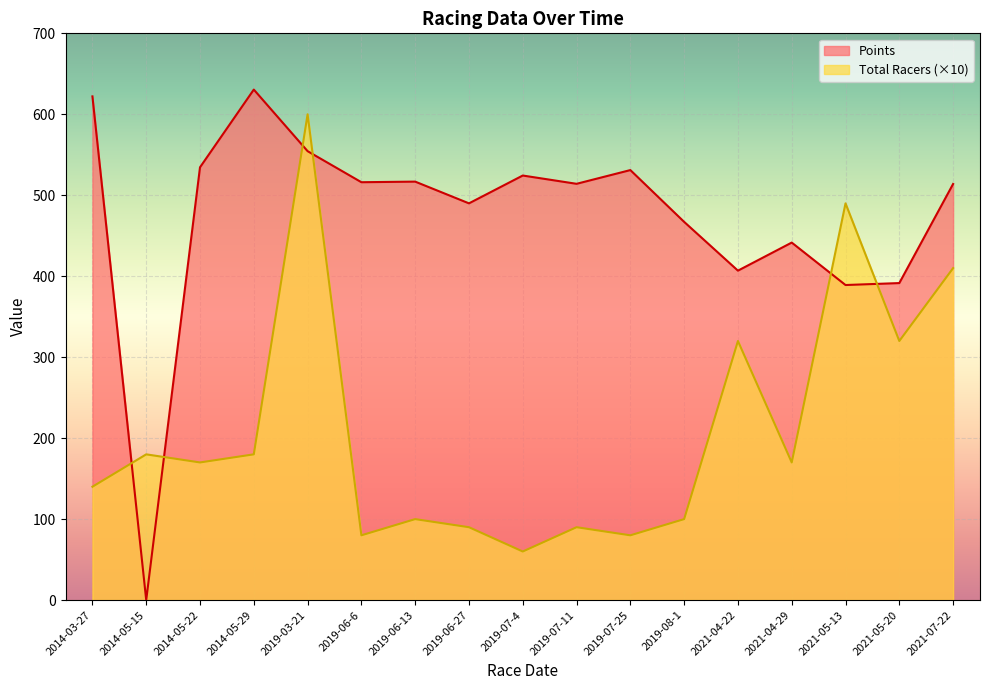

Reading left to right, extract all data points from this chart.

Total Racers: 2014-03-27=140.0	2014-05-15=180.0	2014-05-22=170.0	2014-05-29=180.0	2019-03-21=600.0	2019-06-6=80.0	2019-06-13=100.0	2019-06-27=90.0	2019-07-4=60.0	2019-07-11=90.0	2019-07-25=80.0	2019-08-1=100.0	2021-04-22=320.0	2021-04-29=170.0	2021-05-13=490.0	2021-05-20=320.0	2021-07-22=410.0
Points: 2014-03-27=622.1	2014-05-15=0.0	2014-05-22=534.6	2014-05-29=630.5	2019-03-21=554.5	2019-06-6=516.1	2019-06-13=516.8	2019-06-27=490.0	2019-07-4=524.4	2019-07-11=514.1	2019-07-25=531.1	2019-08-1=467.1	2021-04-22=406.9	2021-04-29=441.6	2021-05-13=389.1	2021-05-20=391.5	2021-07-22=513.9